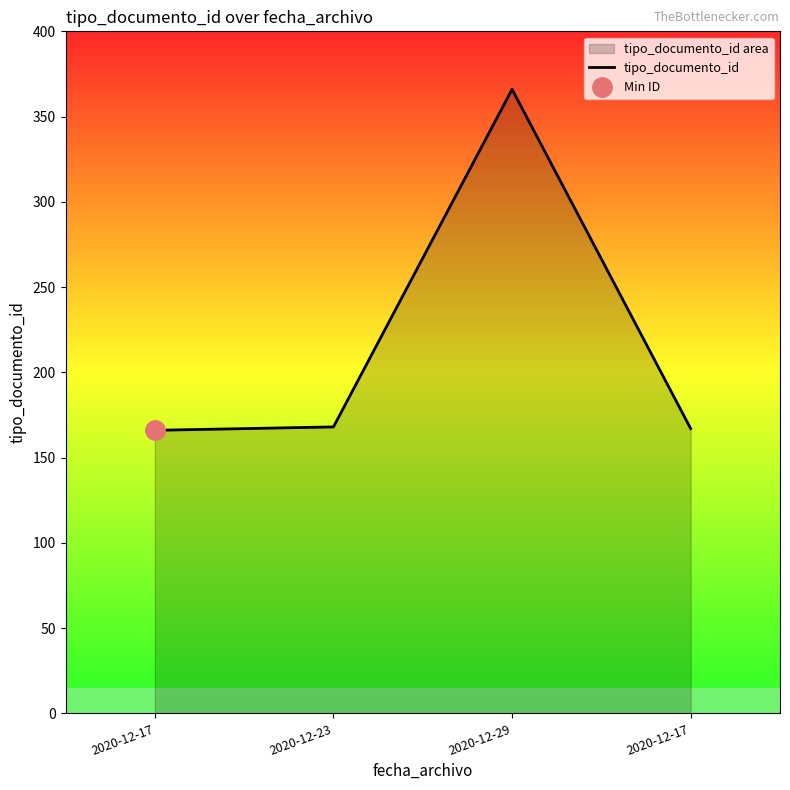

What is the change in value from 2020-12-23 to 2020-12-17?

-1